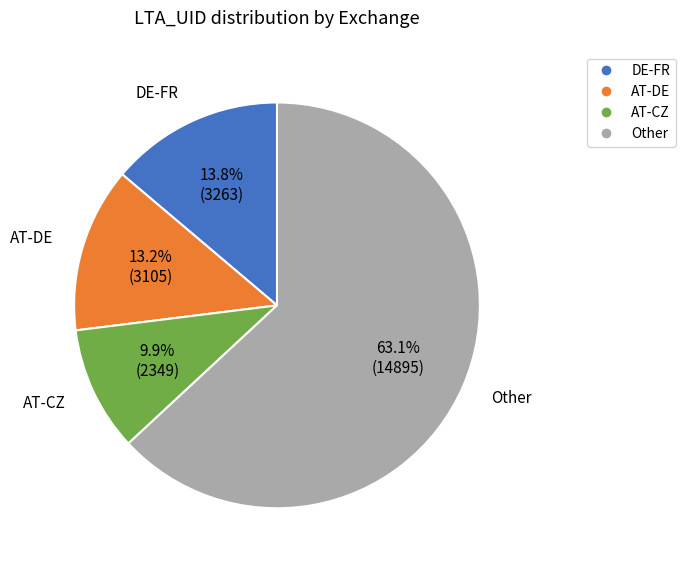

Is there any slice that represents more than half of the pie?

Yes